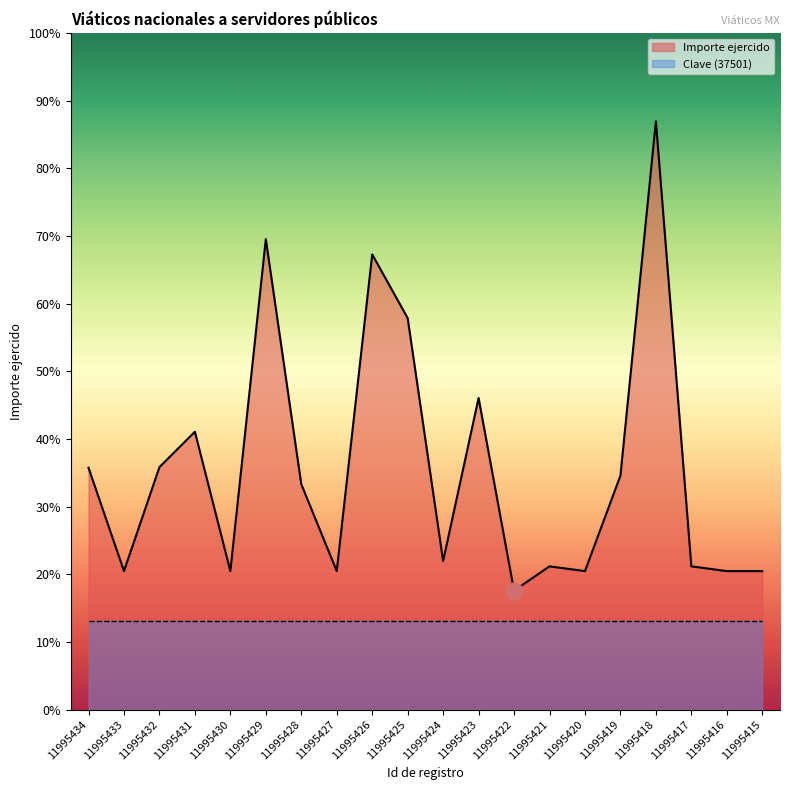

How many interior local valleys (lower than both neighbors) does the data have?

6